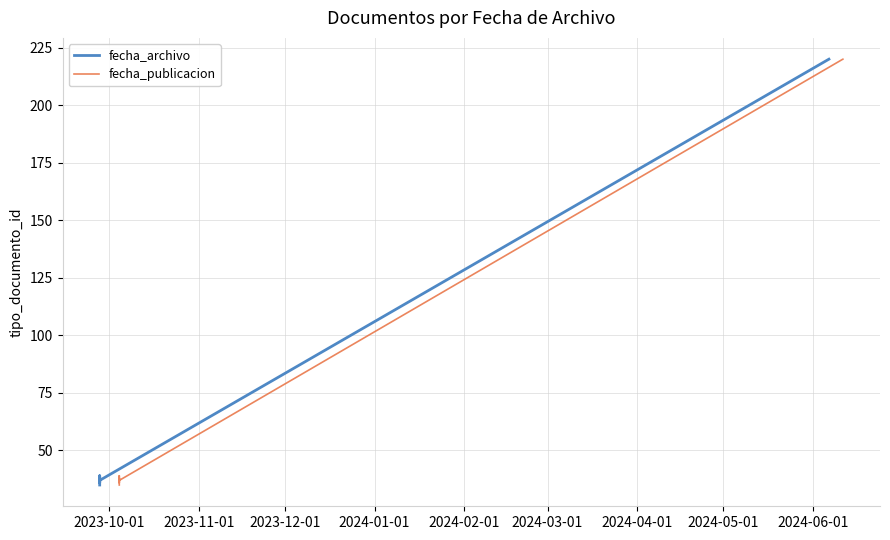

How many data points in fecha_publicacion are less than 38?

3